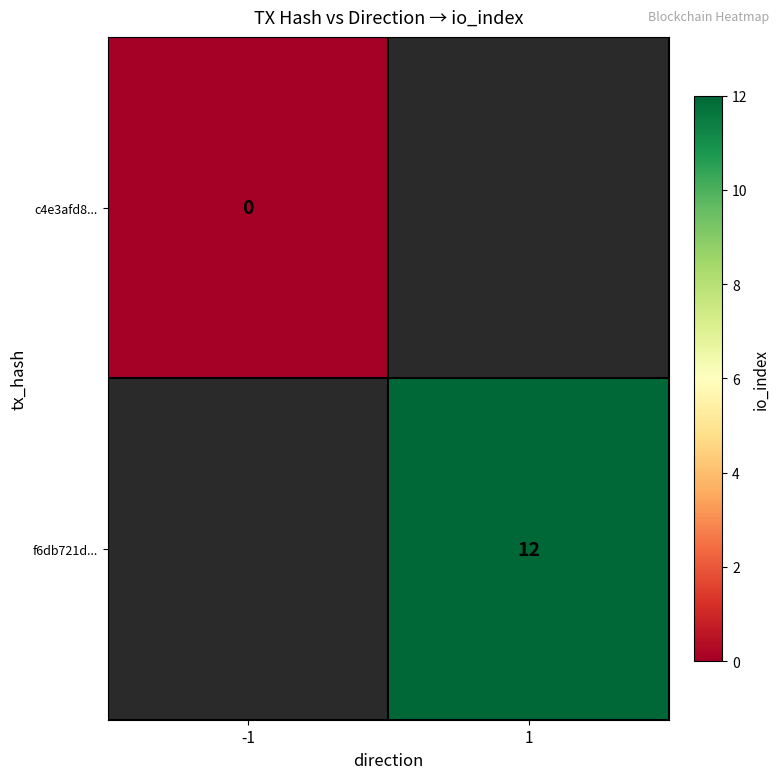

True or false: f6db721d... has a value of 21 at 1.

False